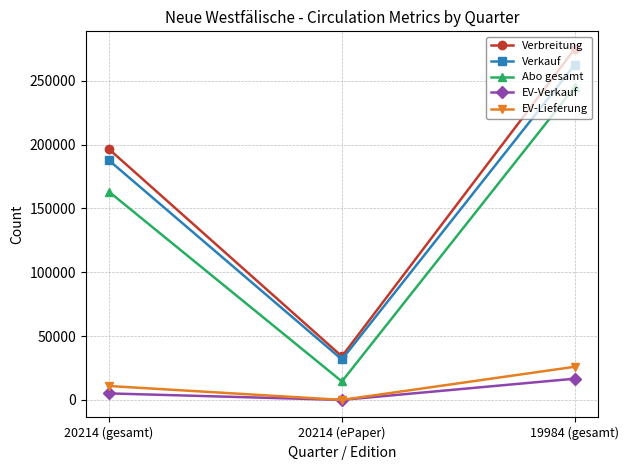

Which series has the largest range (max minus min)?

Verbreitung